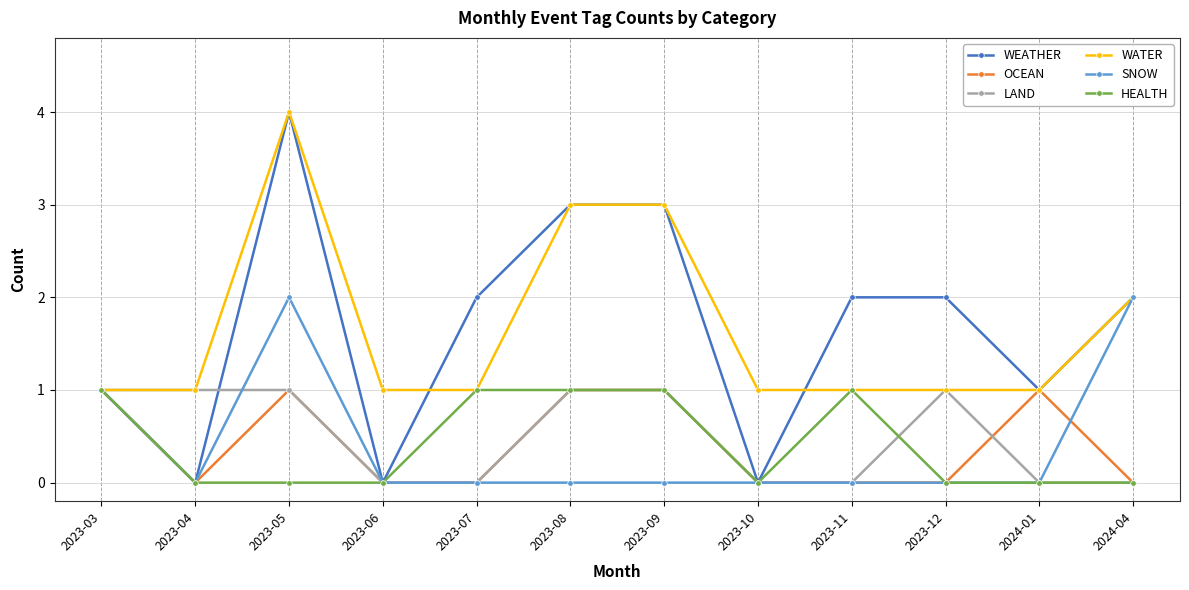

What is the label of the 7th point from the left?

2023-09